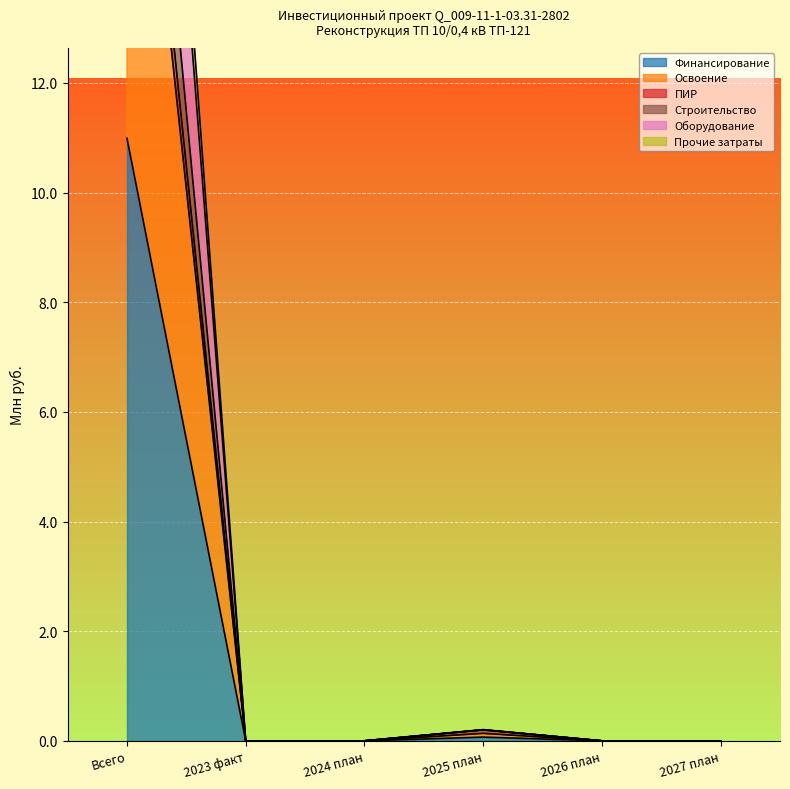

What is the label of the 3rd point from the right?

2025 план